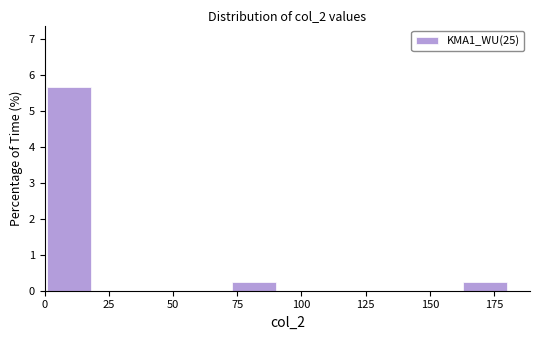

Around what value on the x-axis is the tallest bar? Give the approximate position of its centre, as read against the axis.

10